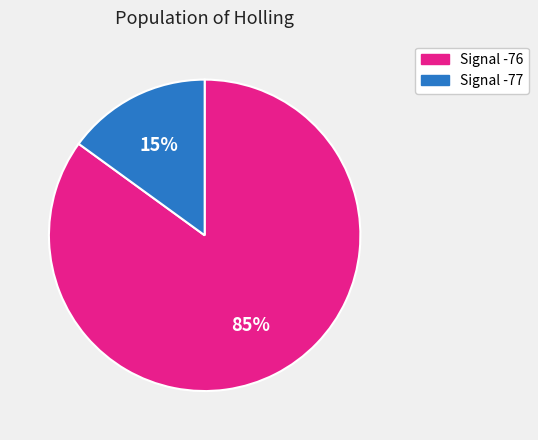

How many segments does this pie chart have?

2